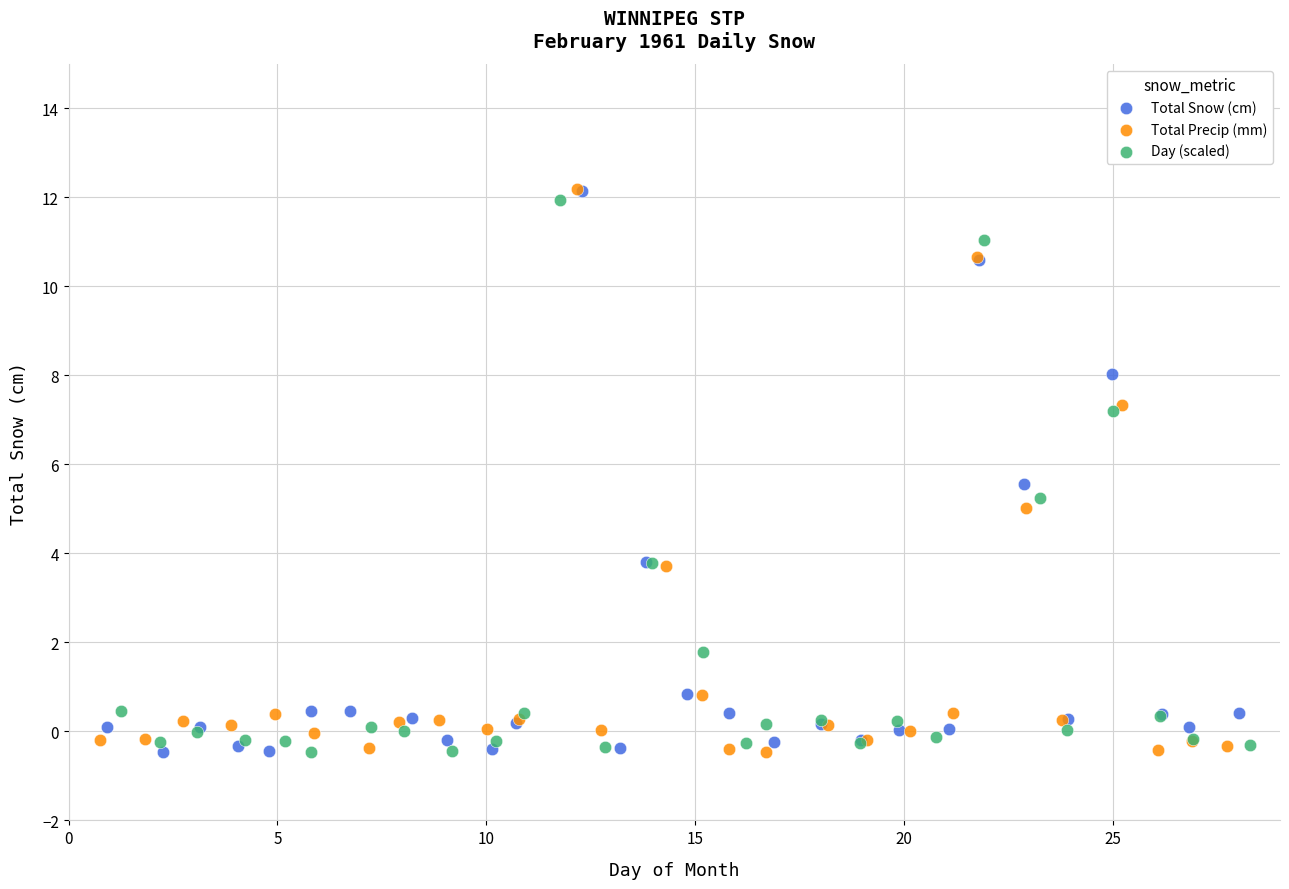

What are all the series names shown in the legend?

Total Snow (cm), Total Precip (mm), Day (scaled)